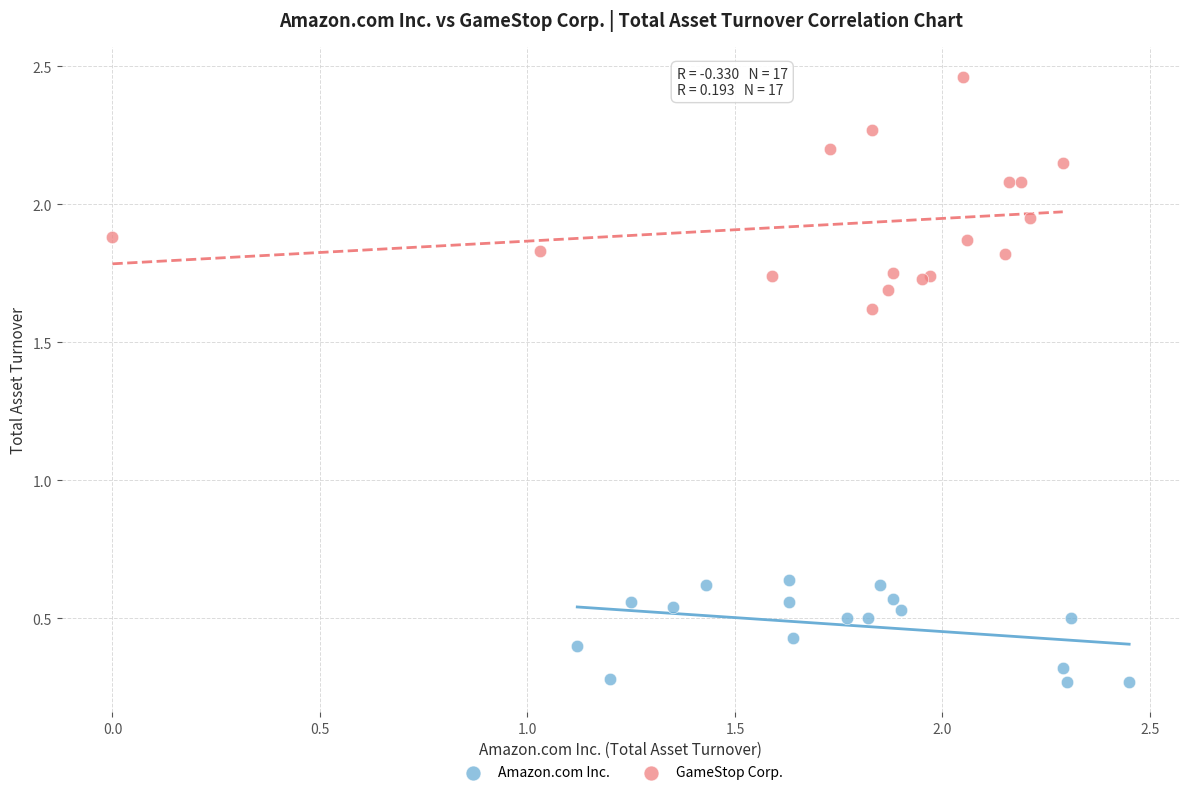

Which series contains the lowest Y value?

Amazon.com Inc.